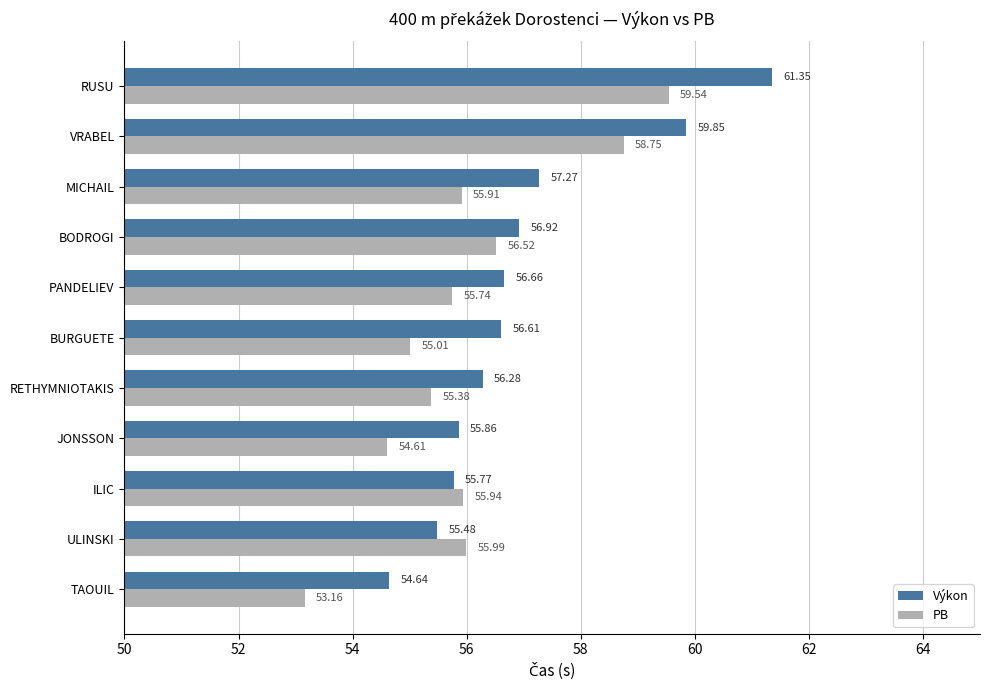

Which series changed the most between JONSSON and PANDELIEV?

PB